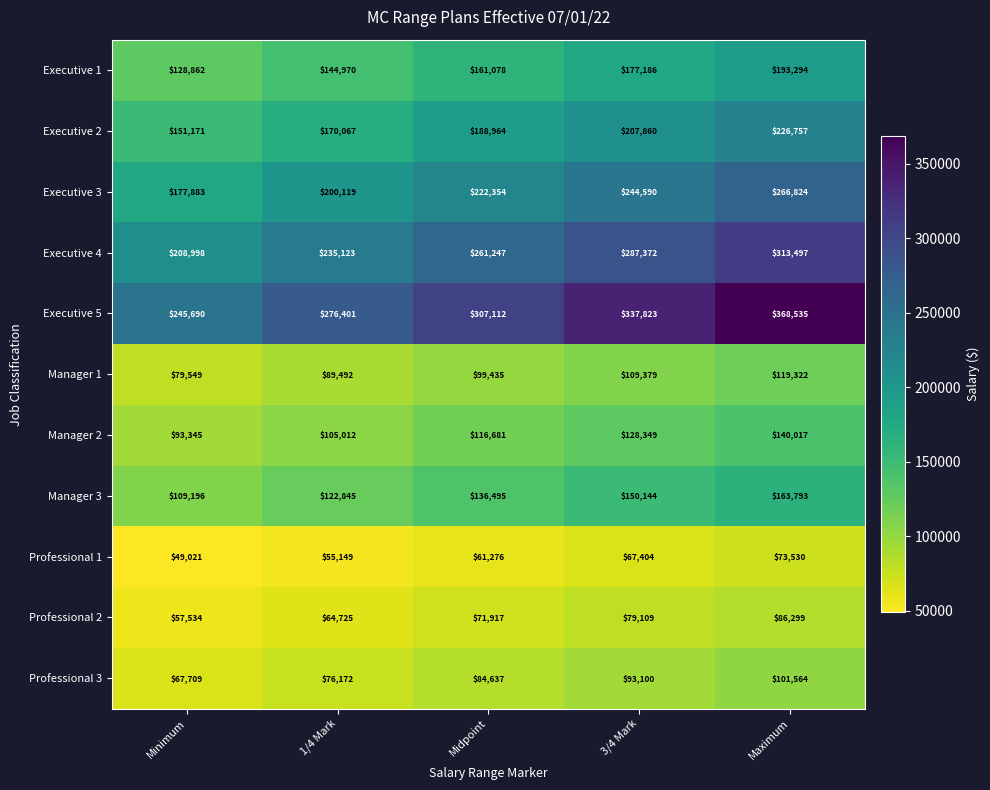

Which series has the widest spread of values?

Executive 5